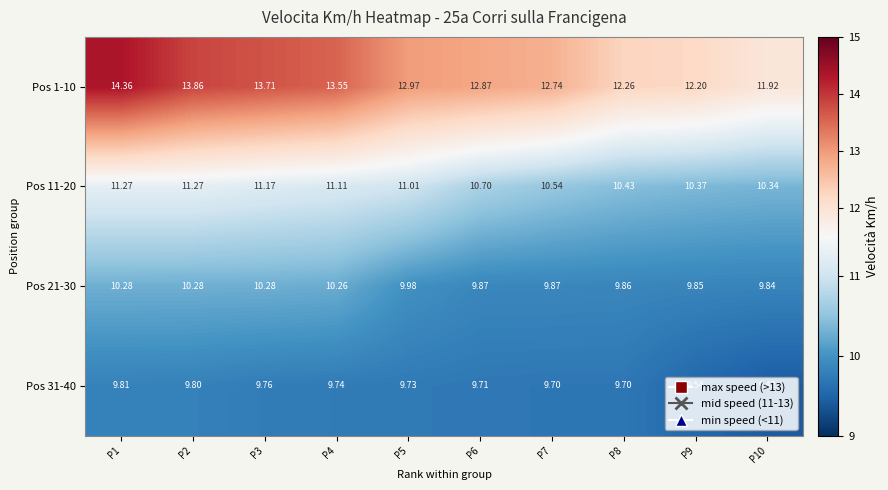

Is the value of Pos 31-40 at P2 greater than the value of Pos 1-10 at P10?

No